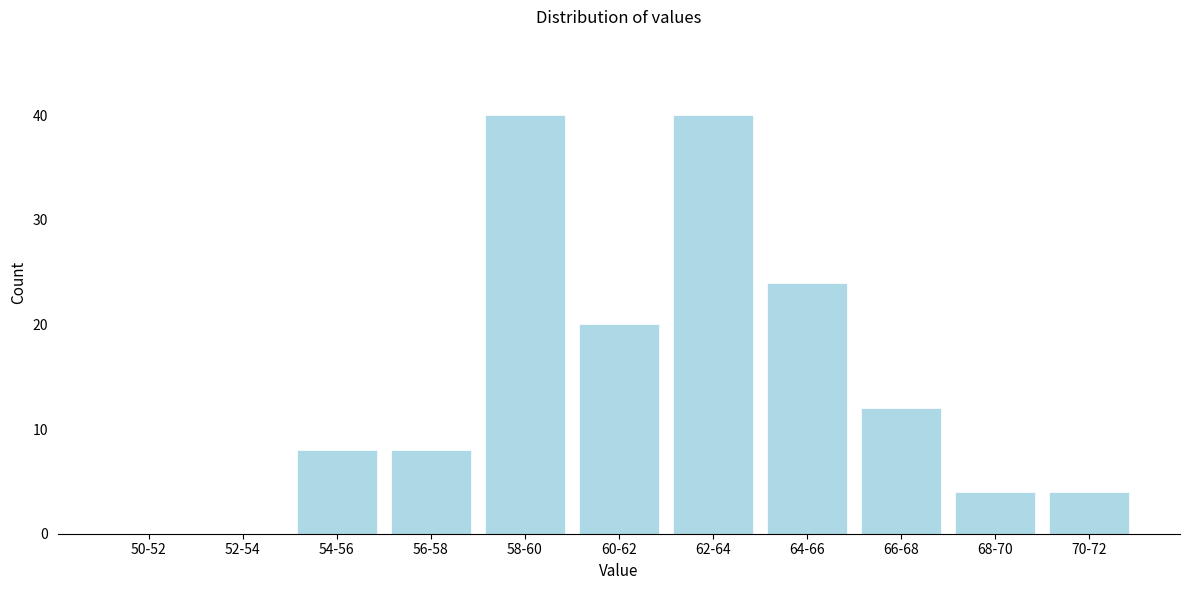

Reading left to right, extract all data points from this chart.

50-52=0	52-54=0	54-56=8	56-58=8	58-60=40	60-62=20	62-64=40	64-66=24	66-68=12	68-70=4	70-72=4